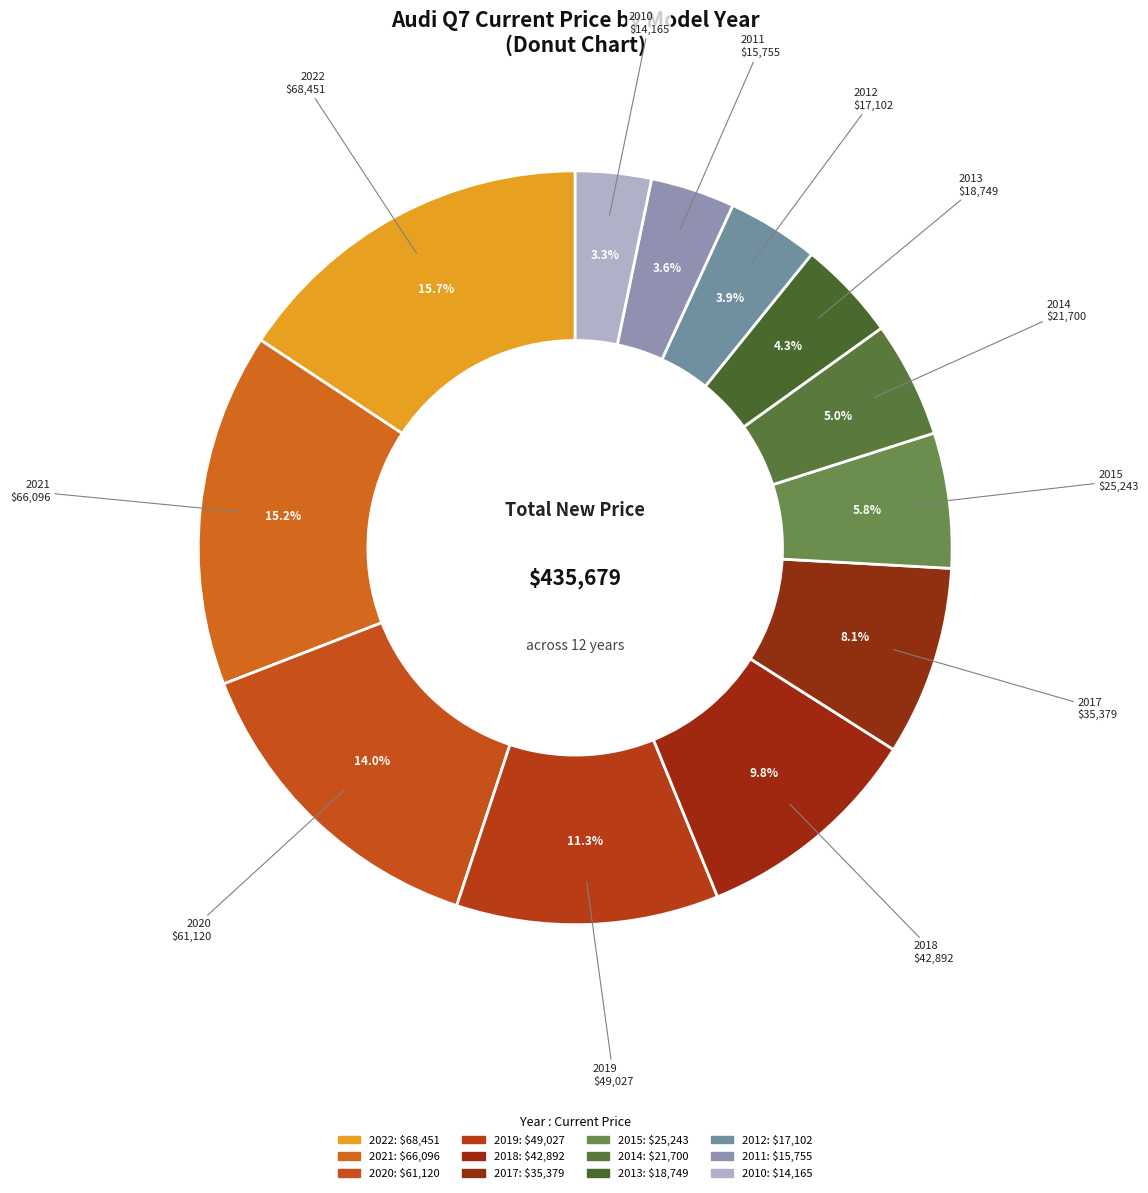

The 2022 slice represents 16% of the pie. True or false?

True